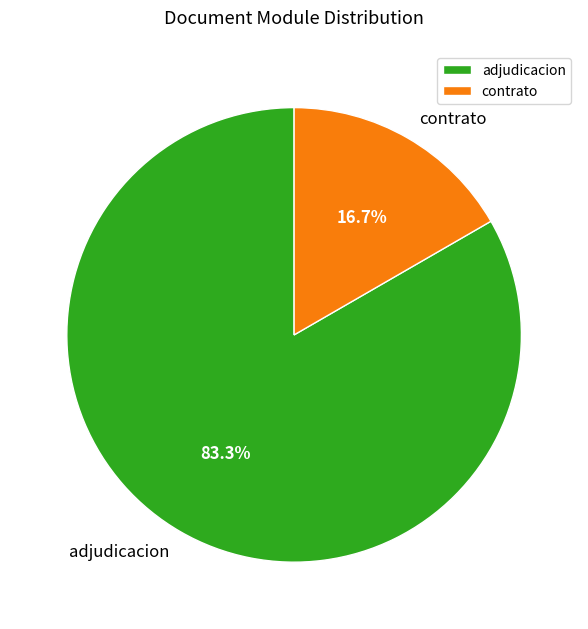

Combined, what portion of the pie is contrato and adjudicacion?

100.0%